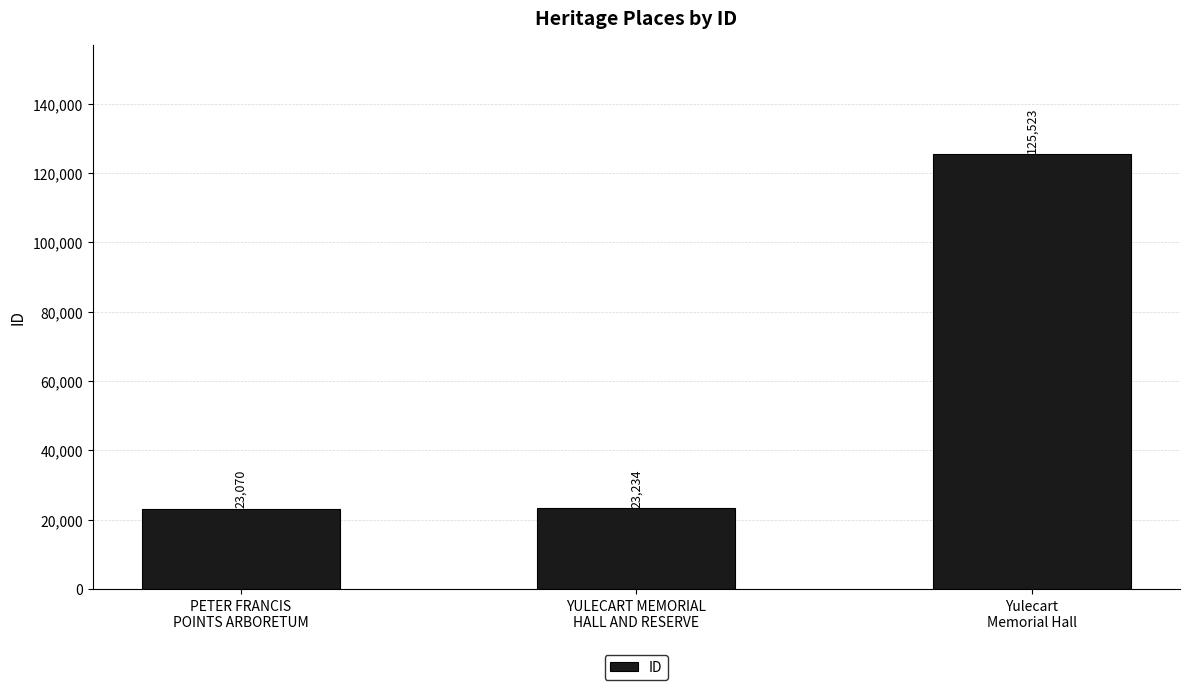

List the labels in order of value, smallest first.

PETER FRANCIS
POINTS ARBORETUM, YULECART MEMORIAL
HALL AND RESERVE, Yulecart
Memorial Hall